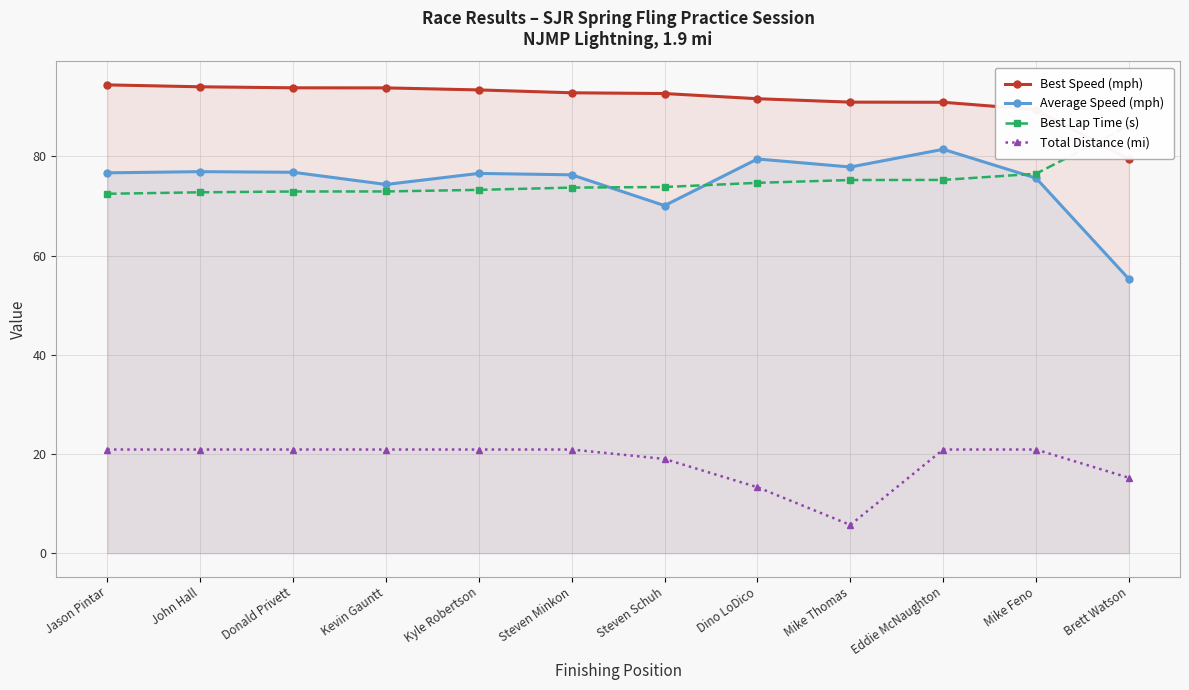

What value does the Average Speed (mph) series have at Kyle Robertson?

76.6